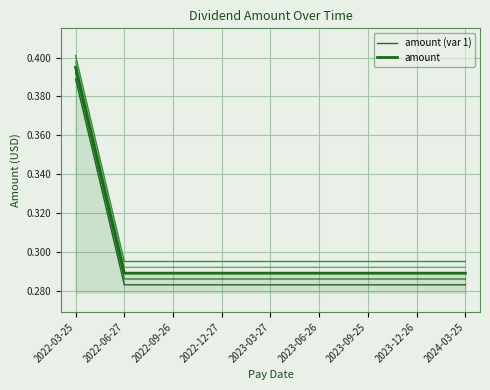

List the series in order of their peak value, lowest first.

amount (var 1), amount